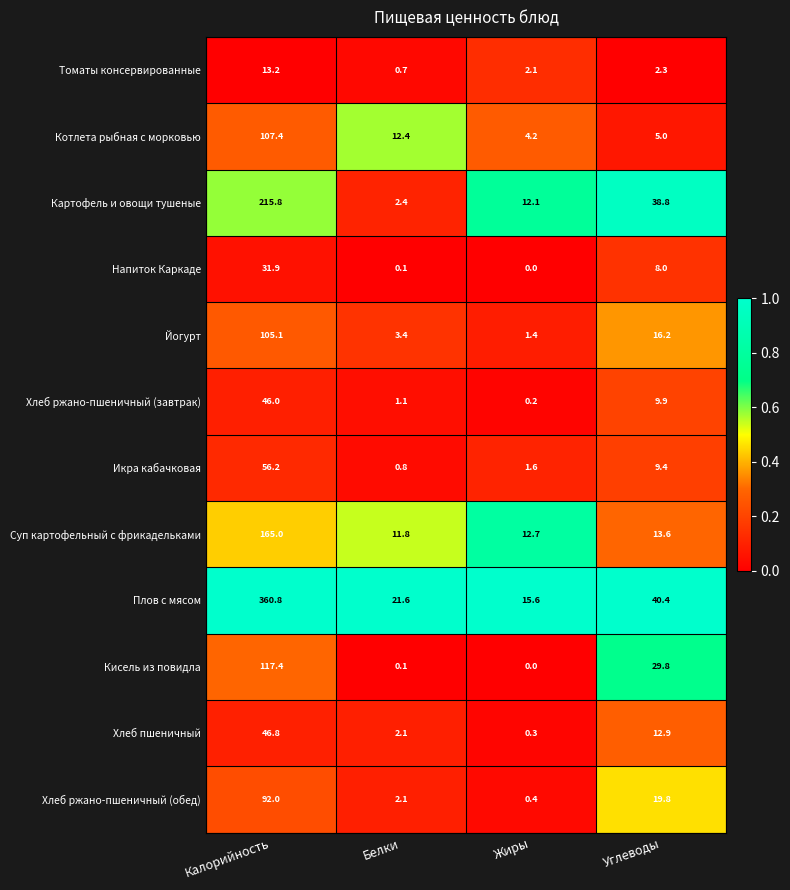

At which label does Икра кабачковая reach its peak?

Калорийность